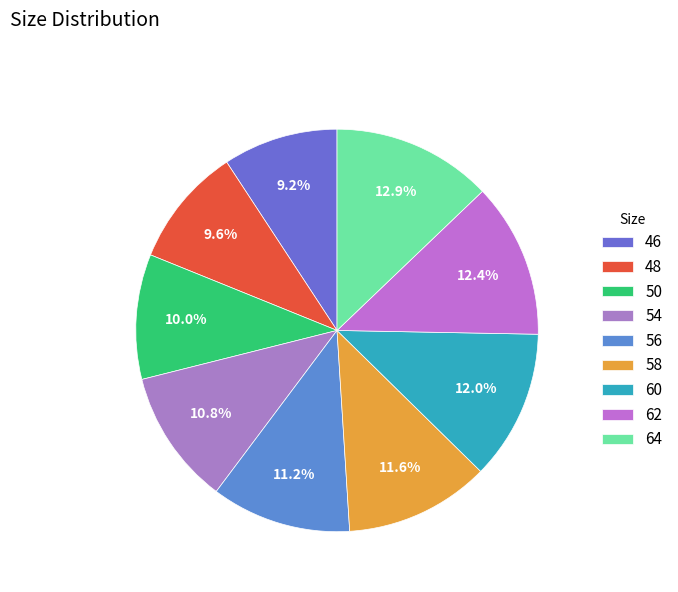

Is the sum of 58 and 64 greater than half?

No